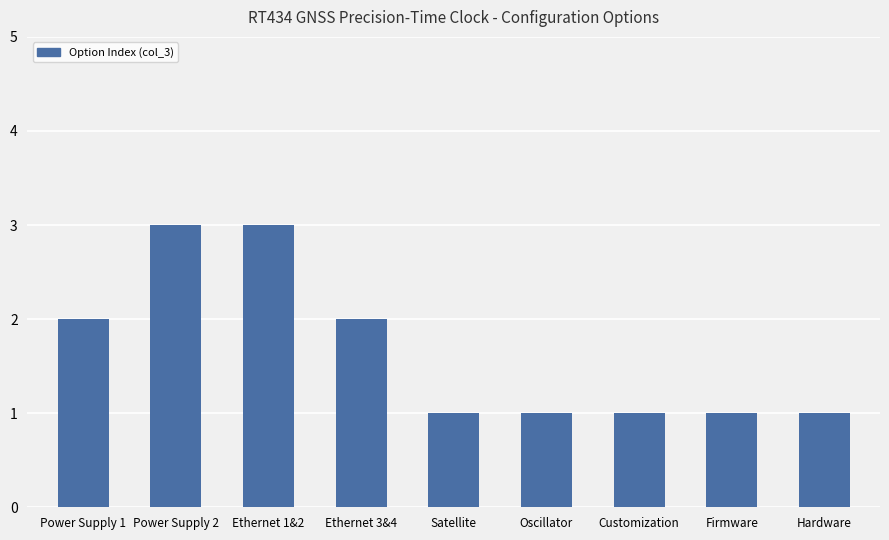

What is the minimum value shown in the chart?

1